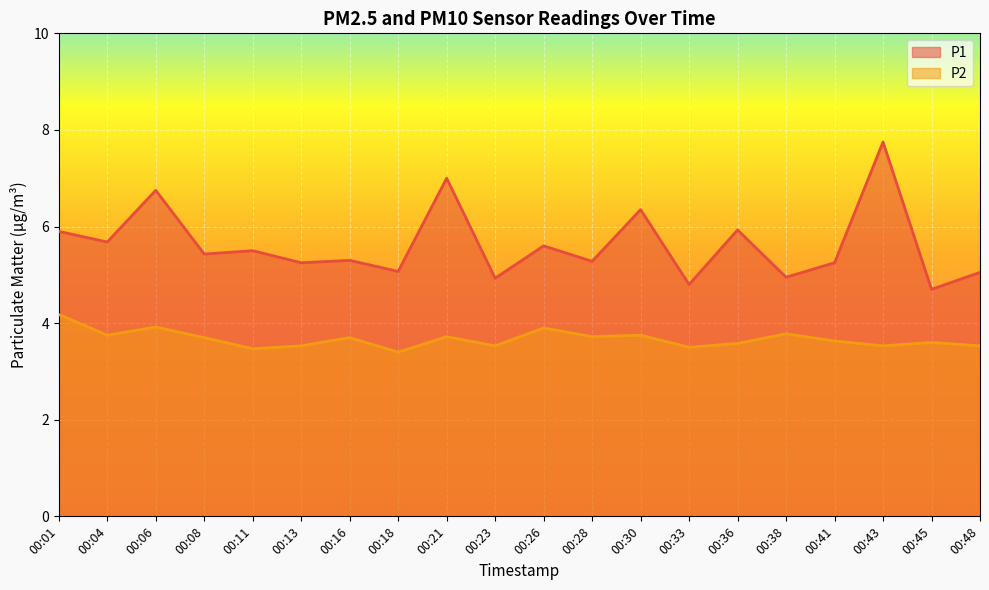

True or false: P1 has more than 2 points higher than both neighbors.

True